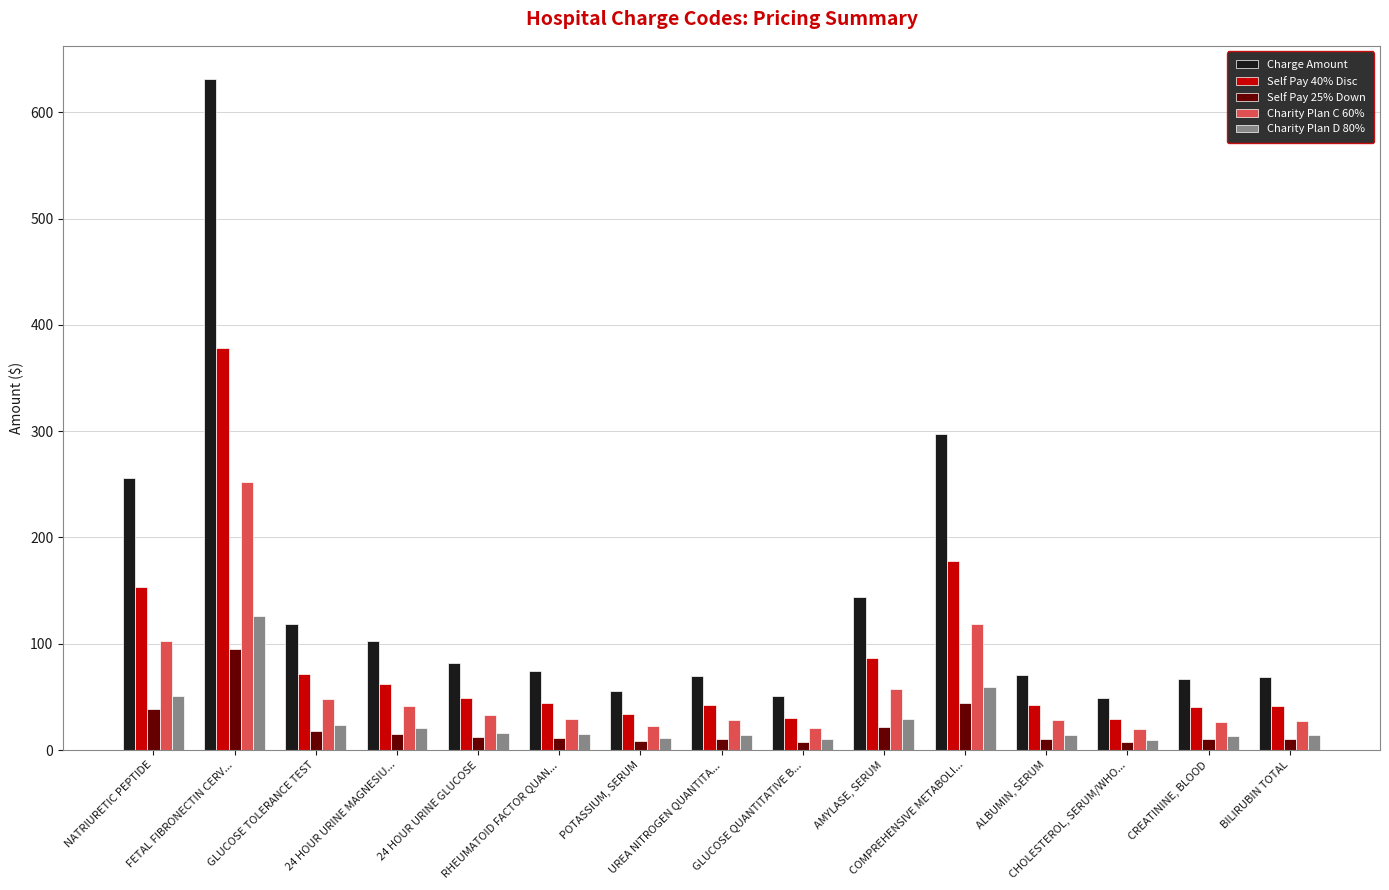

What is the sum of all Charity Plan C 60% values?

855.6